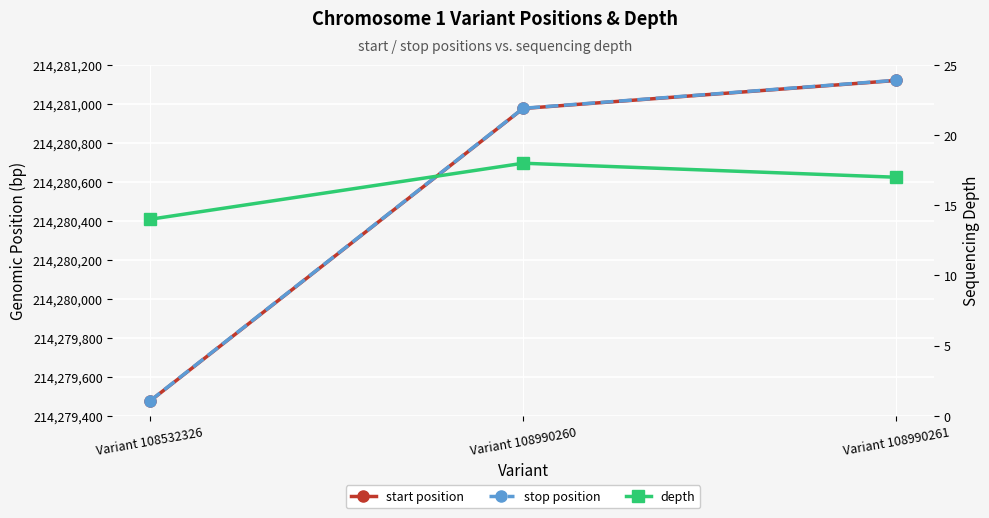

What is the value of the stop point at the 3rd from the left?

214281122